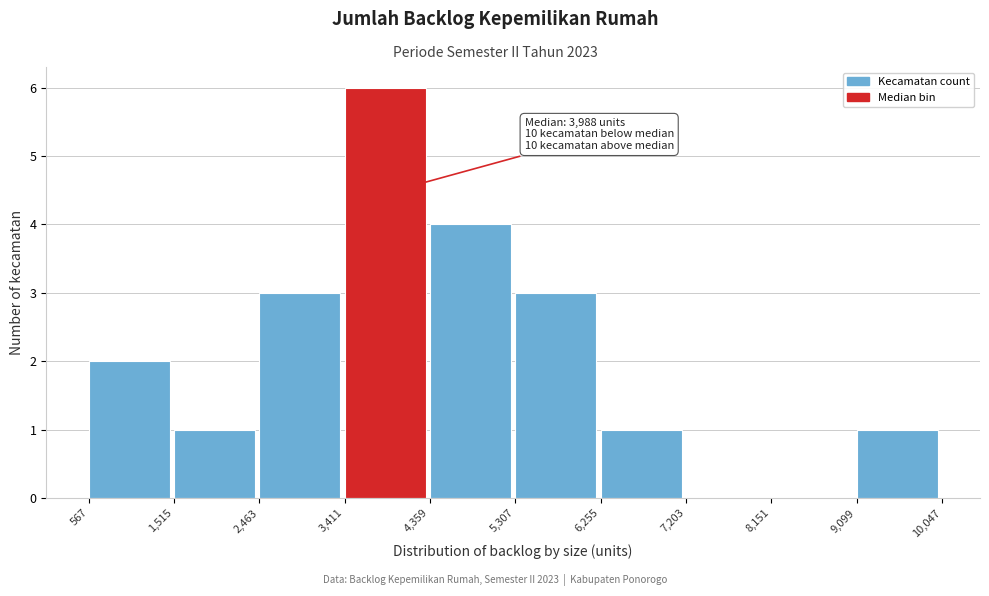

Which range on the x-axis has the tallest bar?

3,411 to 4,359